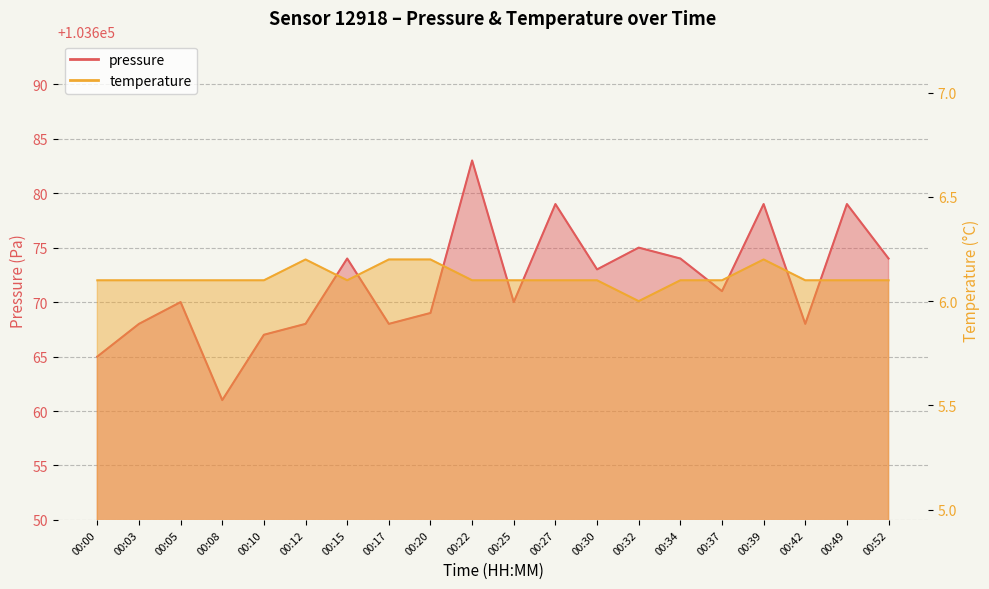

True or false: temperature and pressure cross at least once.

False